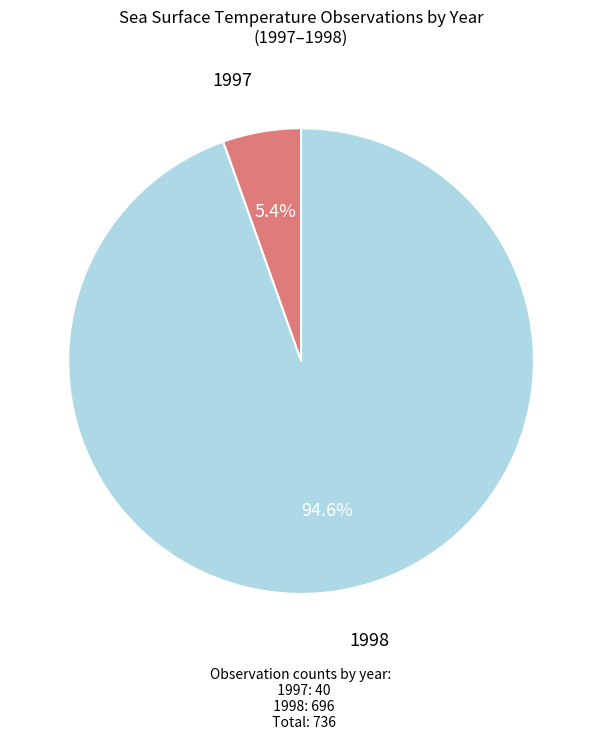

Is the sum of 1997 and 1998 greater than half?

Yes